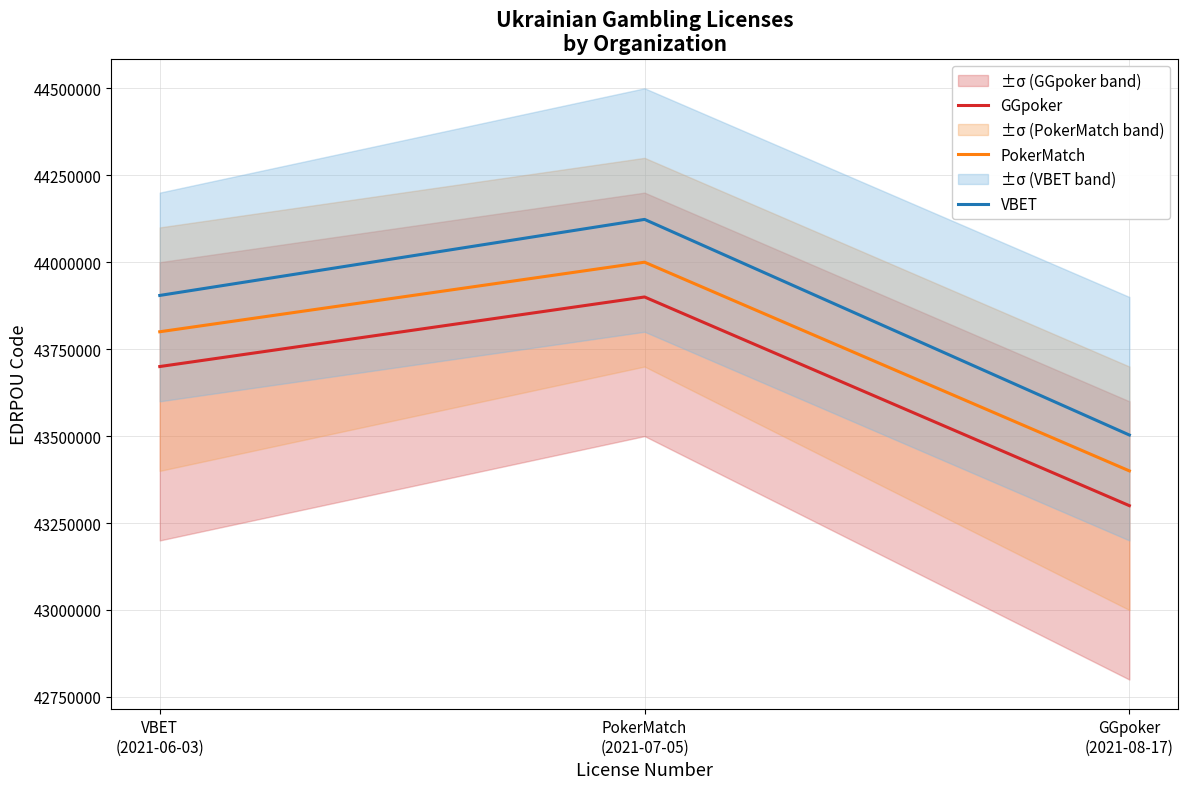

Rank the categories by GGpoker value from highest to lowest.

PokerMatch
(2021-07-05), VBET
(2021-06-03), GGpoker
(2021-08-17)